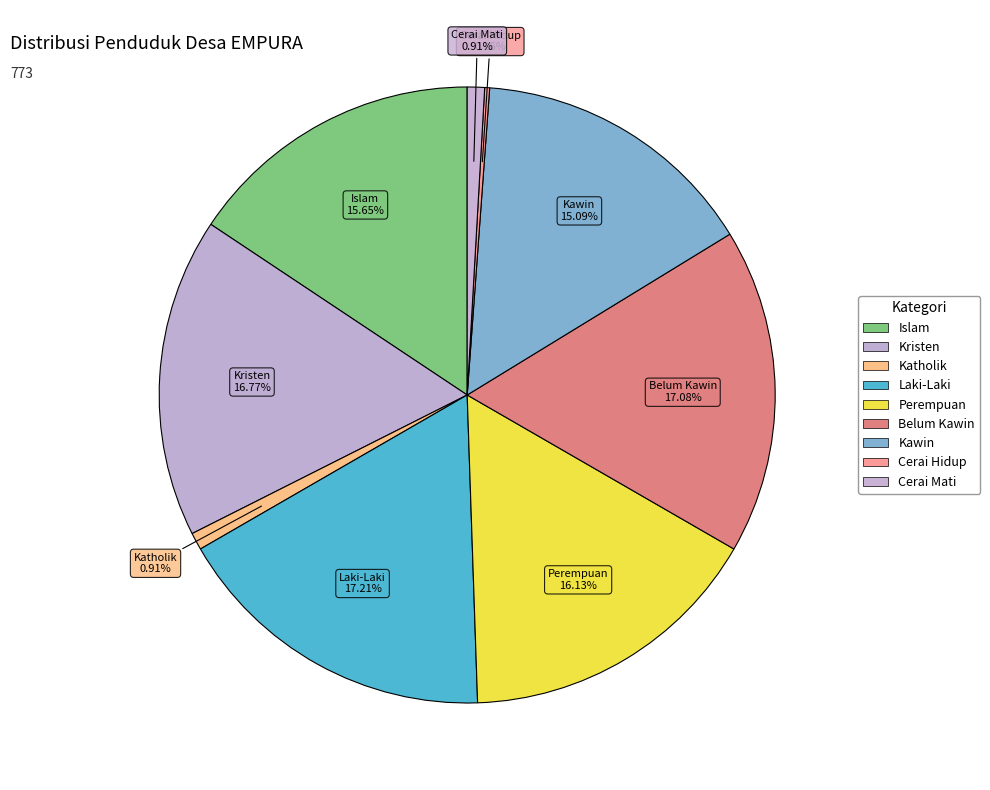

Between Islam and Belum Kawin, which is larger?

Belum Kawin